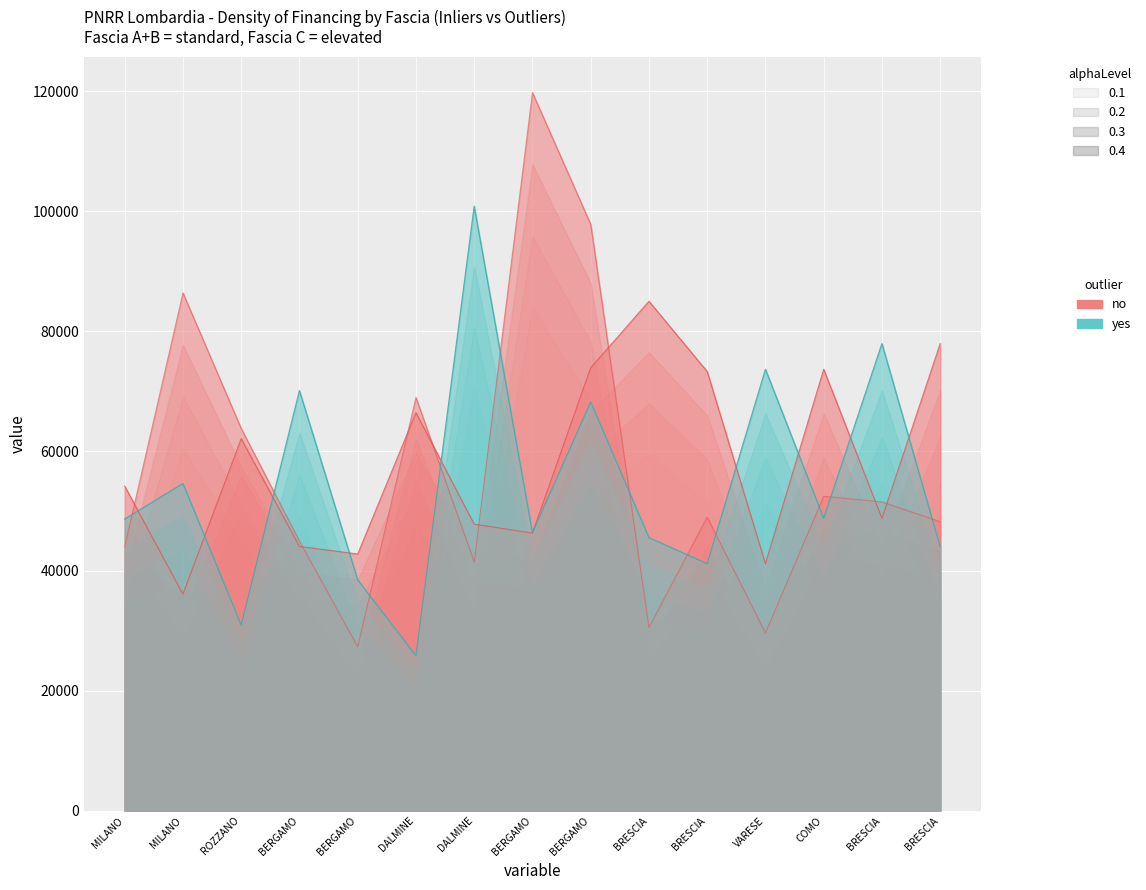

Is the value of Fascia C at BERGAMO greater than the value of Fascia A at BERGAMO?

Yes